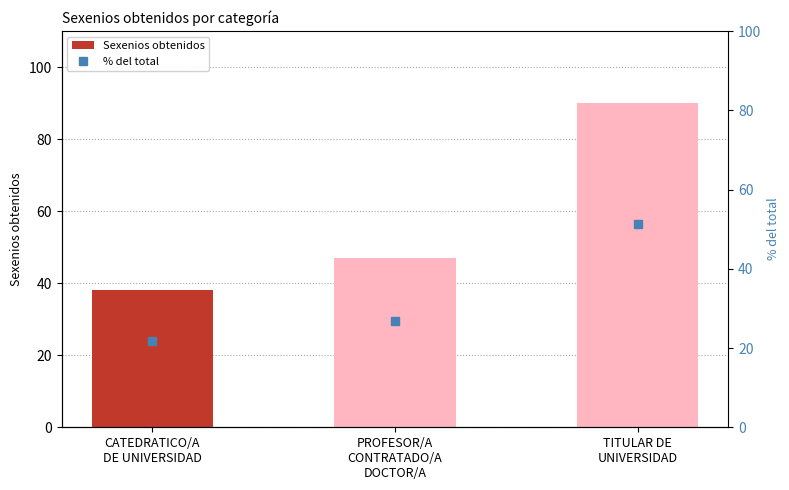

Count the number of categories in the chart.

3